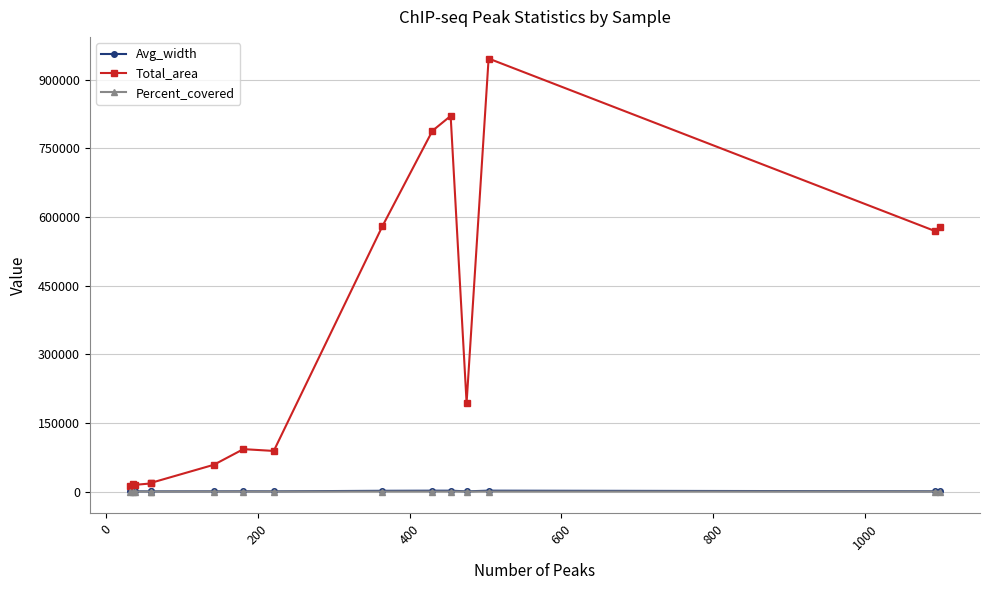

Is it true that Percent_covered equals 0.5 at 600?

True